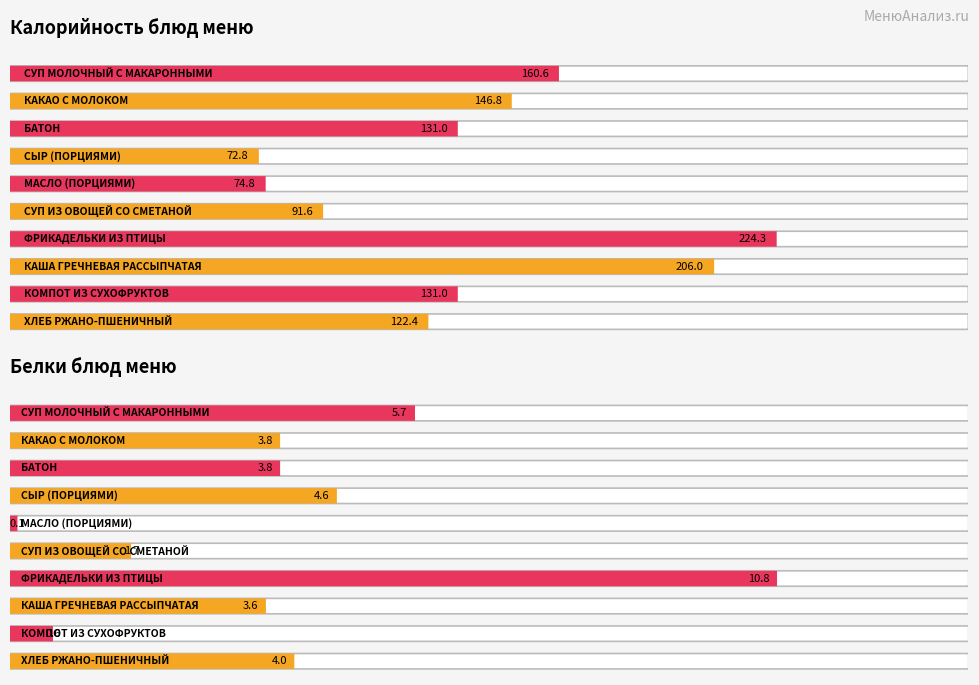

What is the average value of the Калорийность series?

136.1